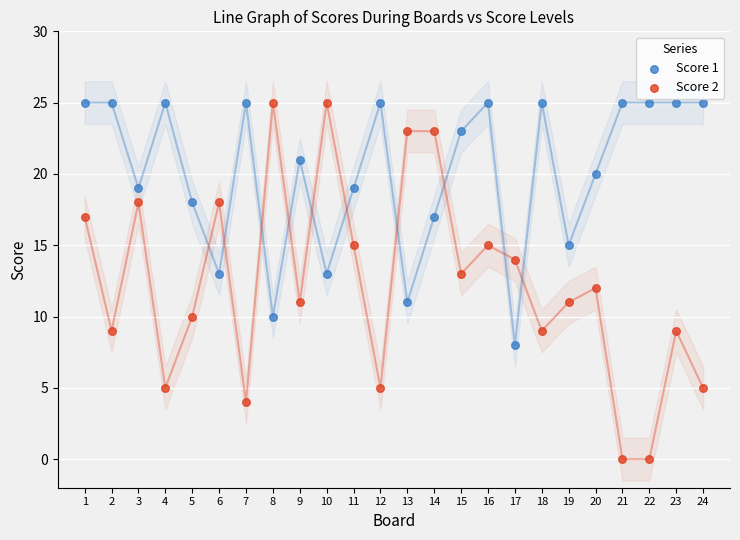

At how many categories does at least one series exceed 12?

24